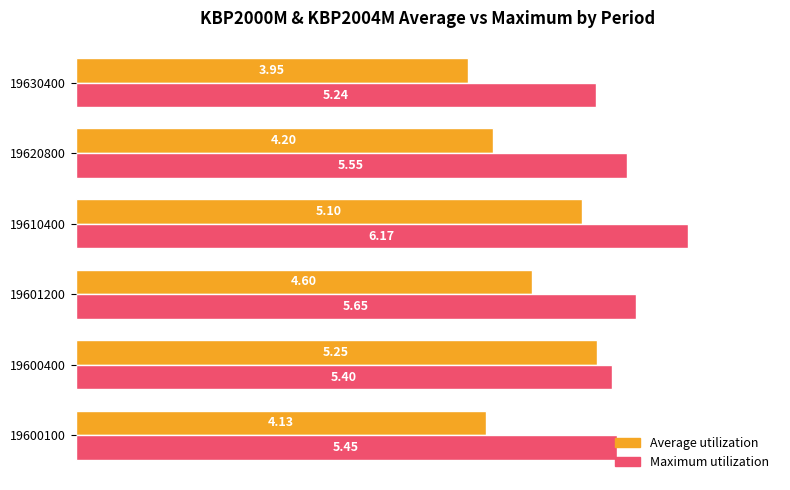

Which series has the largest range (max minus min)?

Average utilization